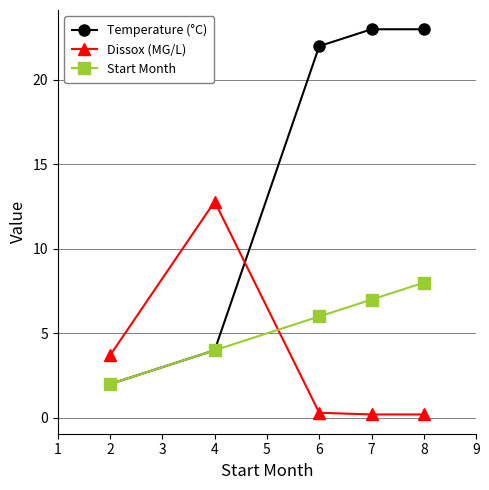

How many values in the Start Month series are below 6?

2